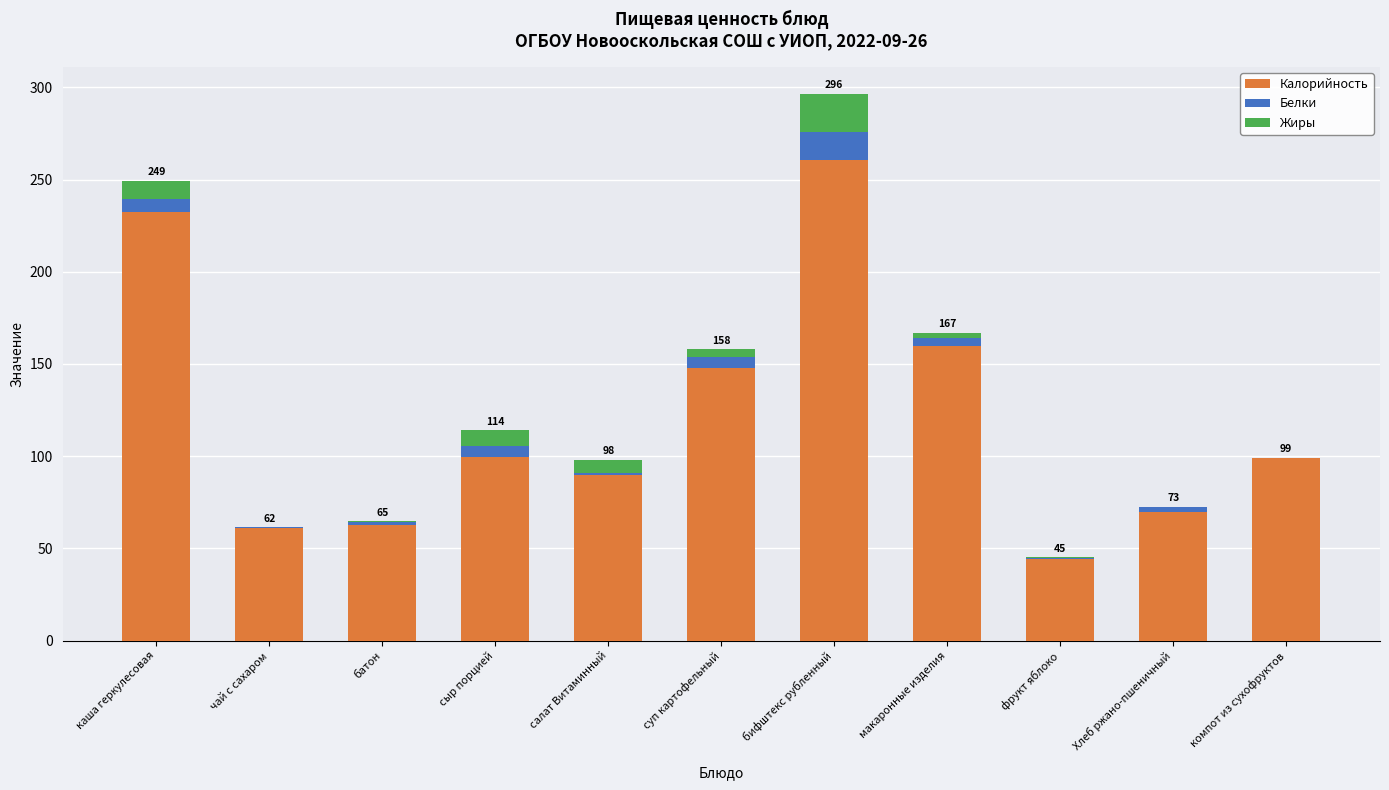

What is the maximum value for Калорийность?

260.8